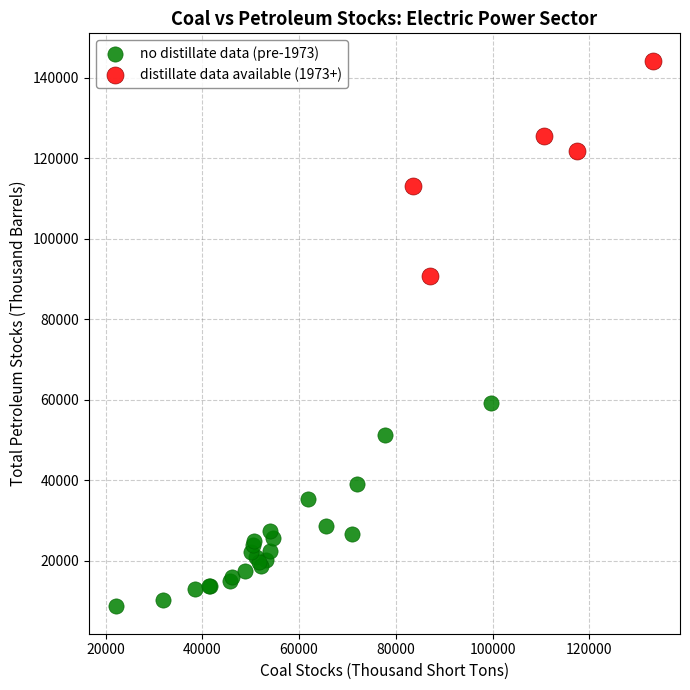

Which series contains the highest Y value?

distillate data available (1973+)